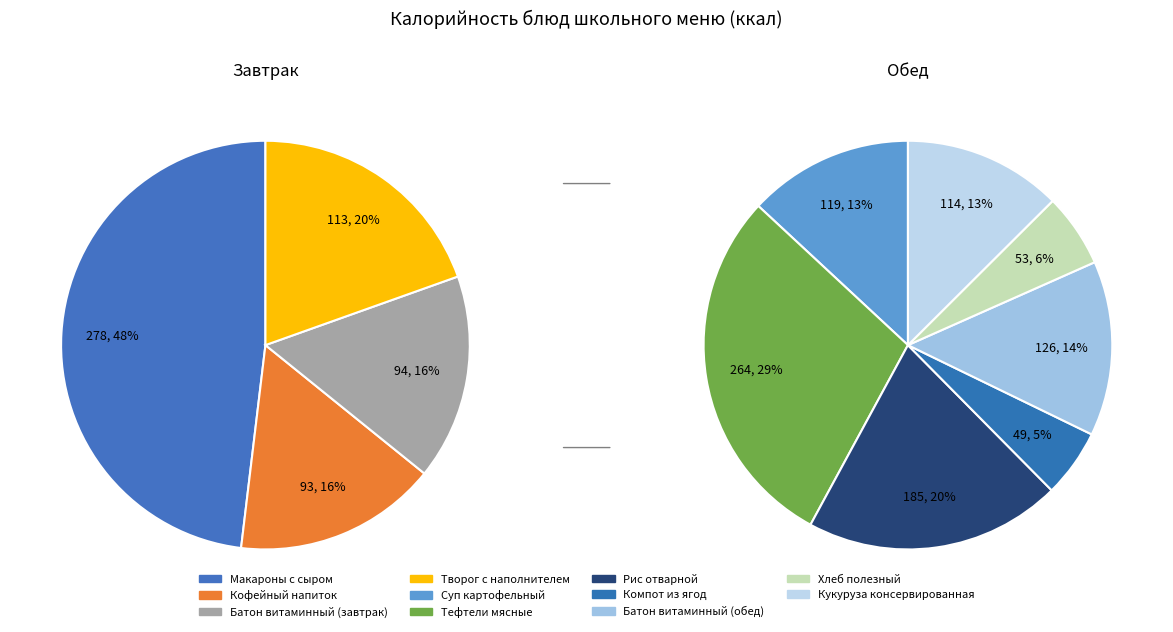

What percentage do Тефтели мясные and Макароны с сыром together represent?

36.4%